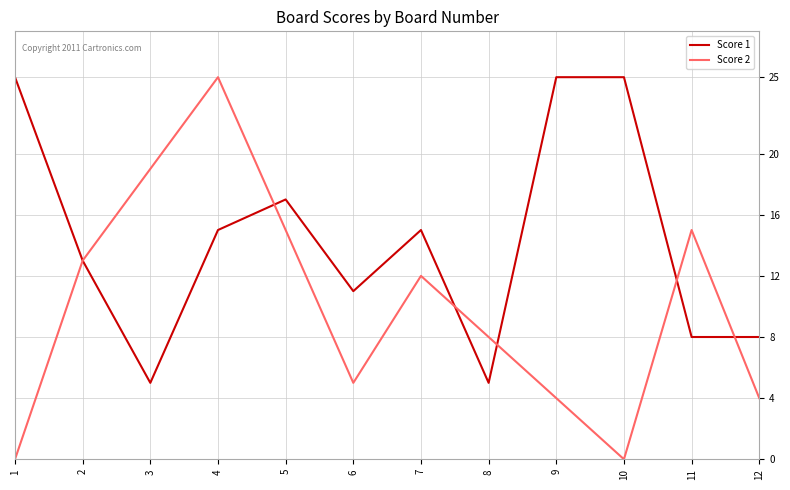

Rank the series by their average value, from highest to lowest.

Score 1, Score 2